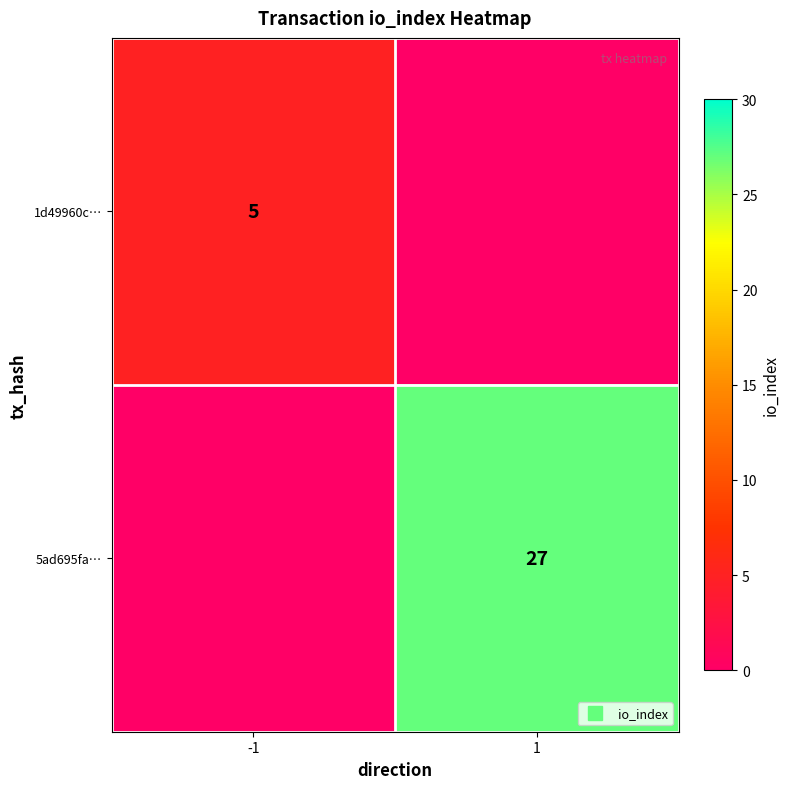

Which series has the widest spread of values?

5ad695fa…